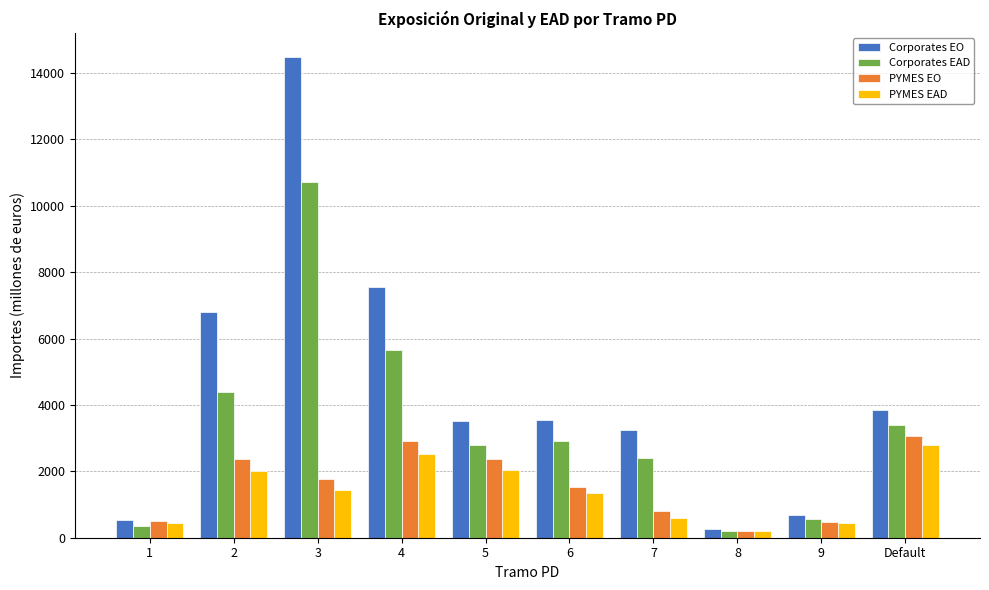

What is the value of the PYMES EAD bar at the 9th from the left?

443